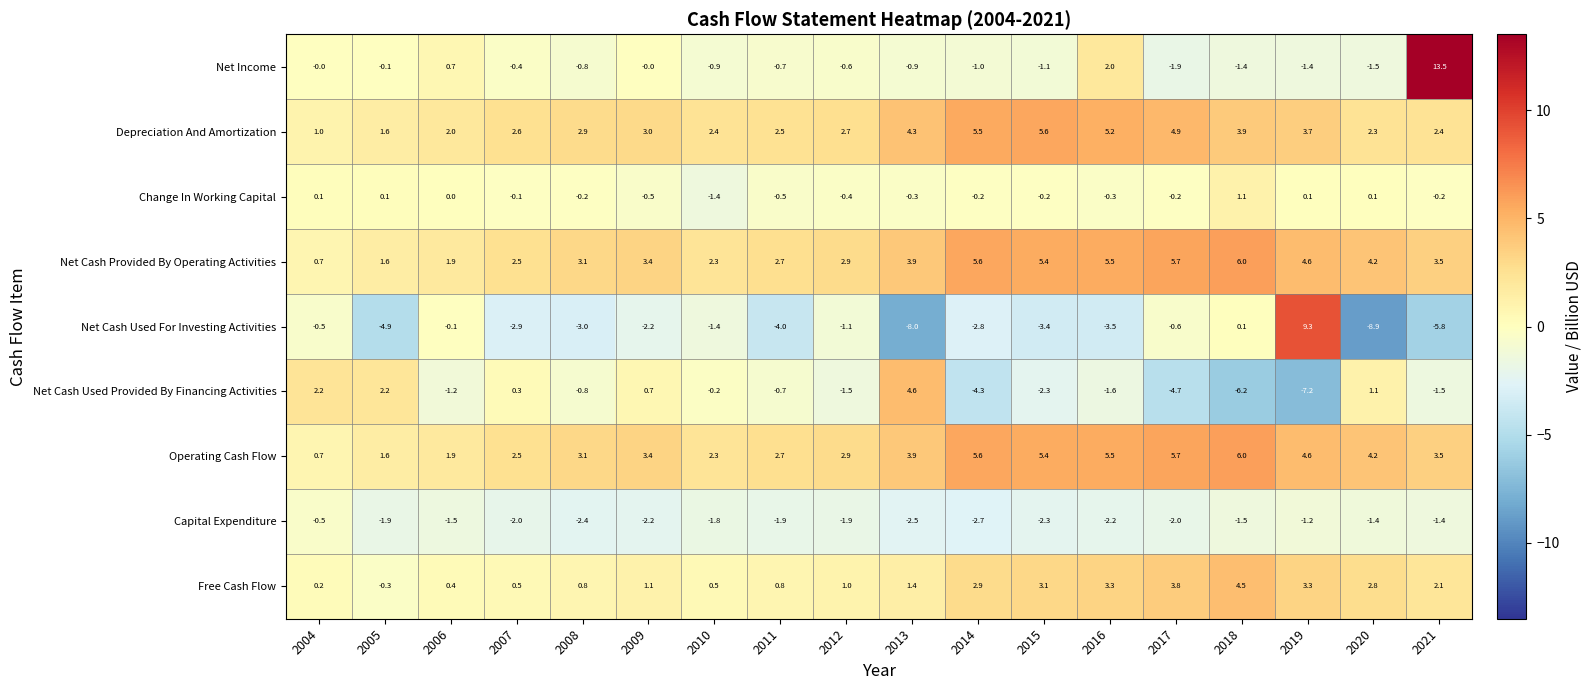

The Depreciation And Amortization series shows 5.5 at 2014. True or false?

True